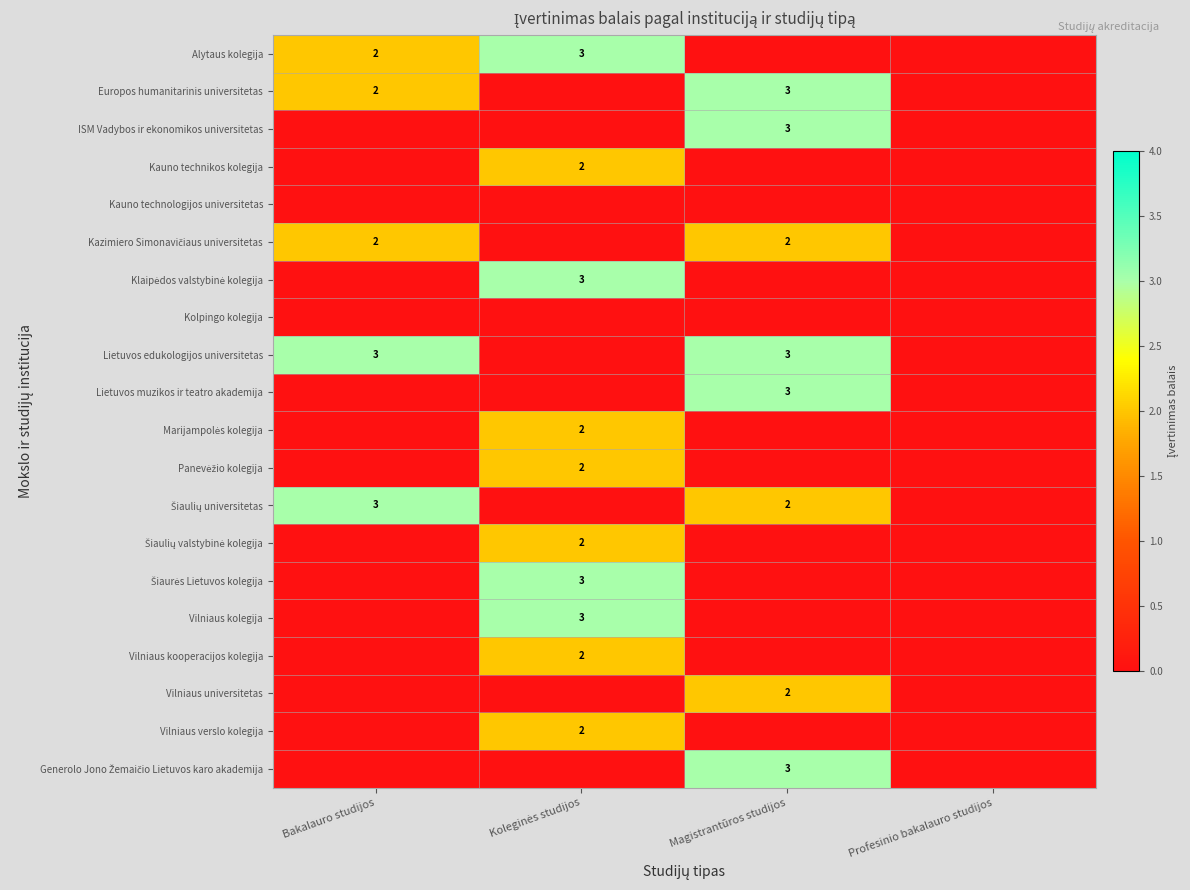

The Alytaus kolegija series shows 2 at Bakalauro studijos. True or false?

True